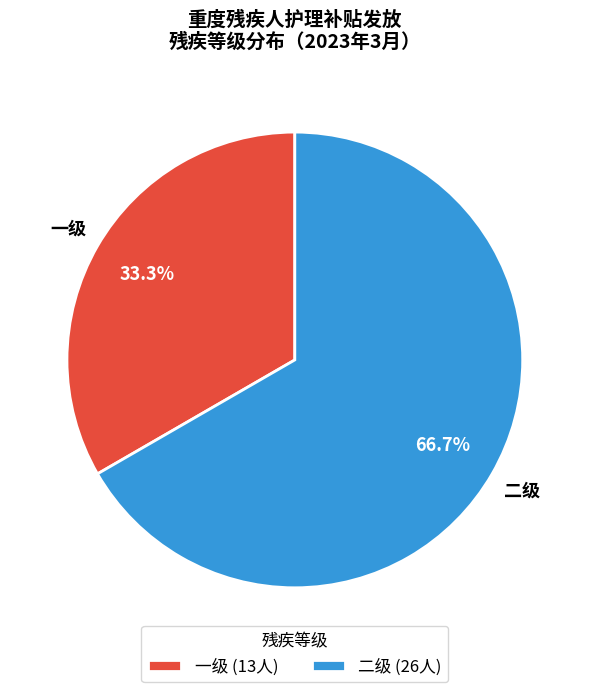

How many slices are in this pie chart?

2